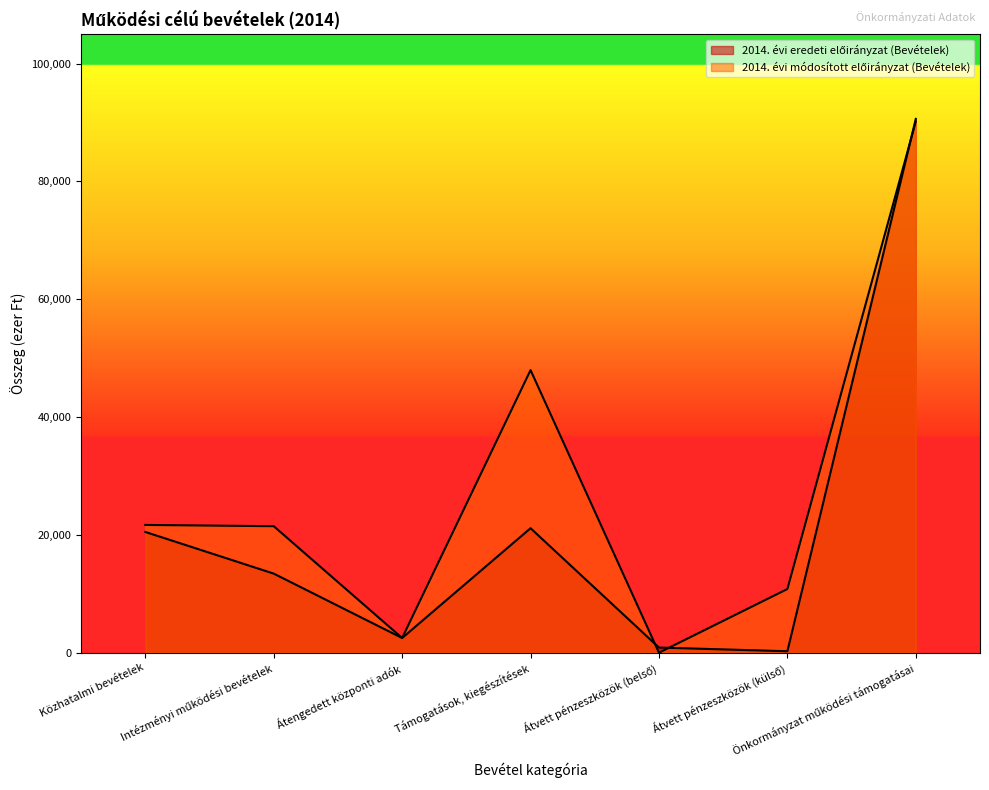

Which series has the largest range (max minus min)?

2014. évi eredeti előirányzat (Bevételek)